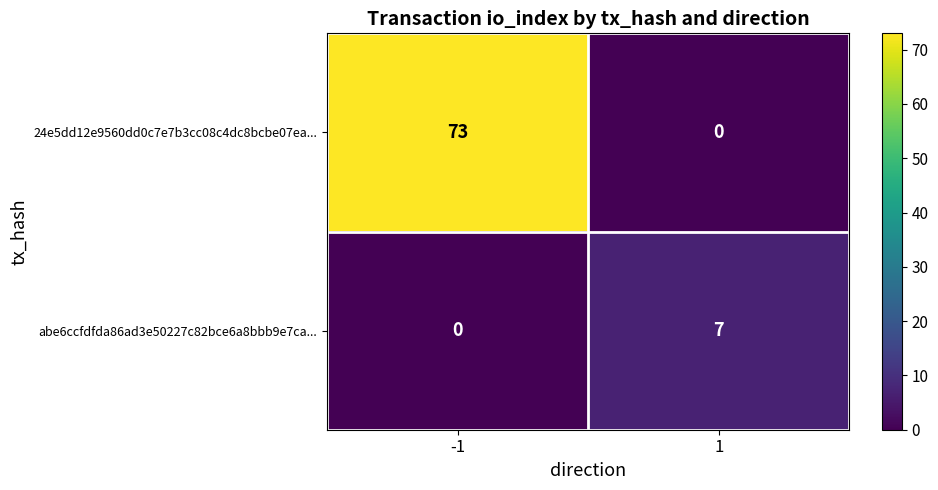

Which series has the largest total across all categories?

24e5dd12e9560dd0c7e7b3cc08c4dc8bcbe07ea...